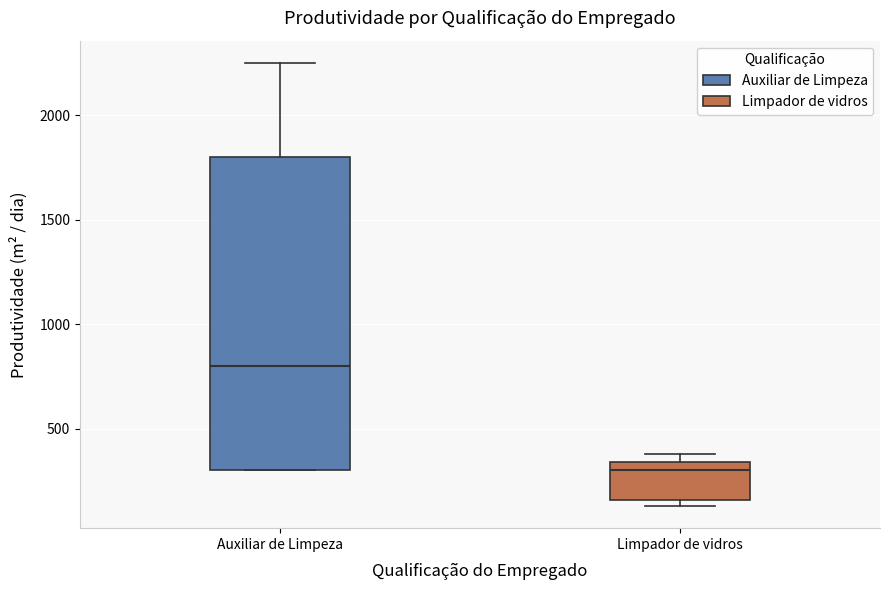

Reading left to right, transcribe this box plot: for each box, give where its median line is, the range the box spans, and where its two whiskers end, as read against the y-axis. The values are not printed on the chart, so give them approximately, as read against the axis.

Auxiliar de Limpeza: median 800, box 300 to 1800, whiskers 300 to 2250
Limpador de vidros: median 300, box 150 to 350, whiskers 150 (just below the box's lower edge) to 400